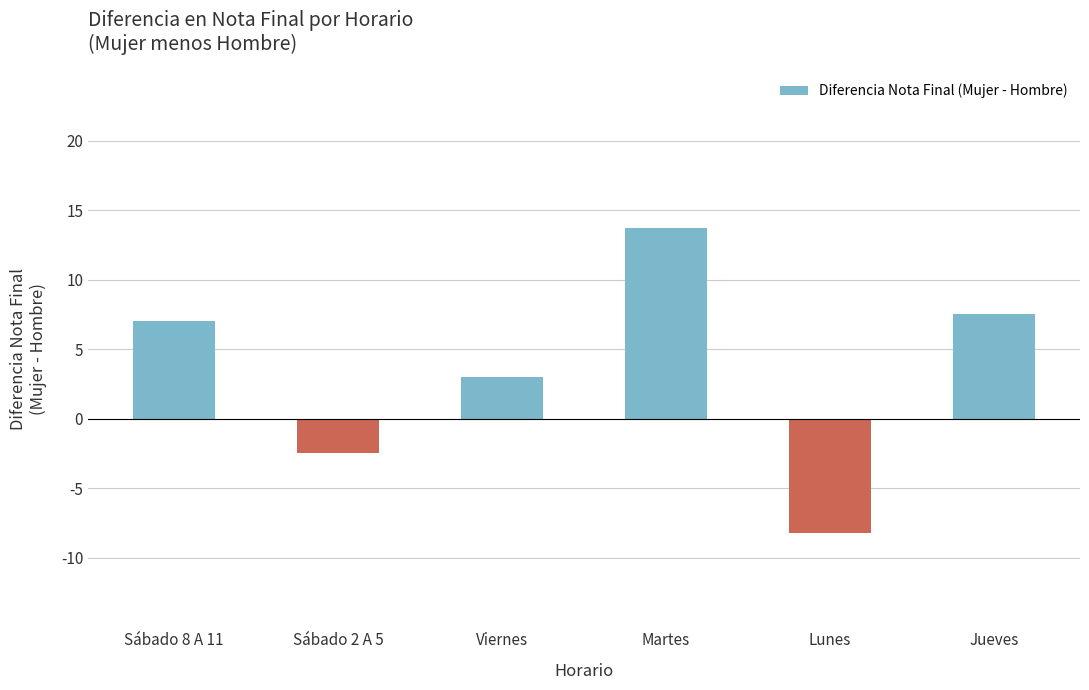

At which label is the value closest to 2?

Viernes